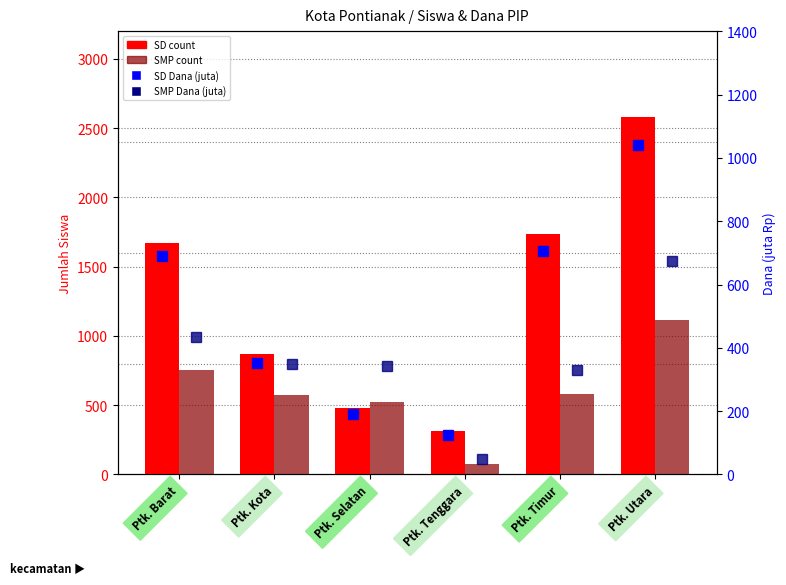

What is the total value across all series at Ptk. Kota?

2147.9